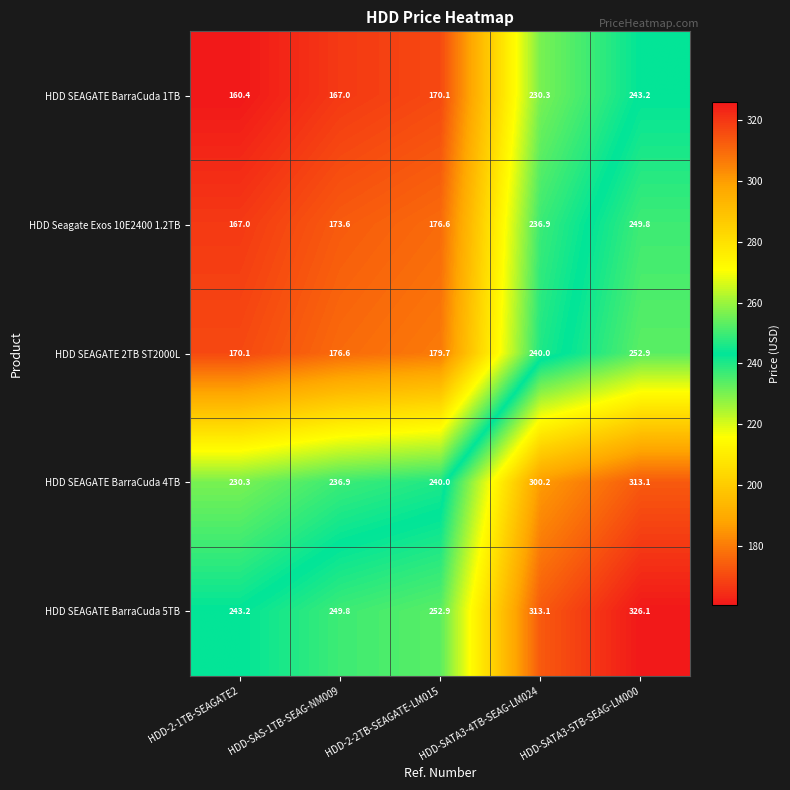

What is the sum of the HDD SEAGATE BarraCuda 5TB values at HDD-SATA3-5TB-SEAG-LM000 and HDD-SATA3-4TB-SEAG-LM024?

639.2